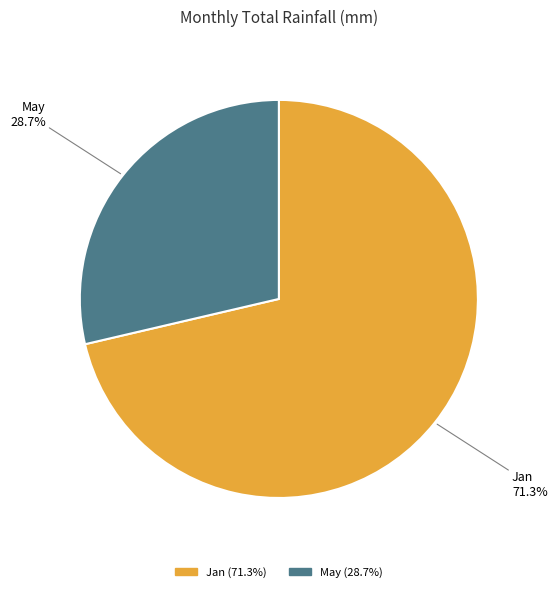

Rank the categories by value from highest to lowest.

Jan, May